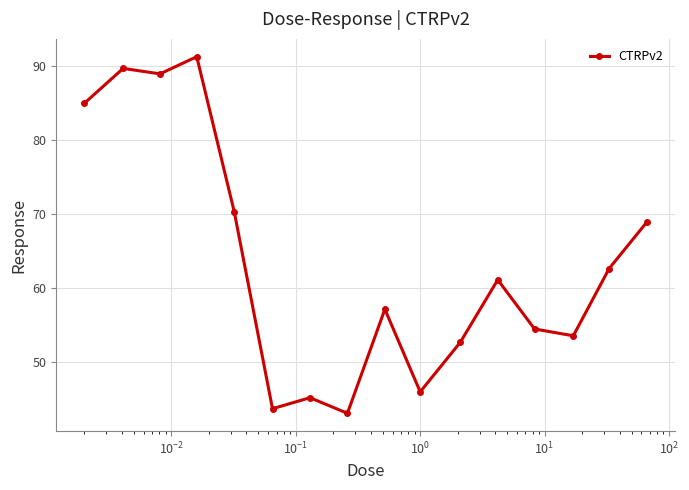

What is the value of the 9th point from the left?

57.2